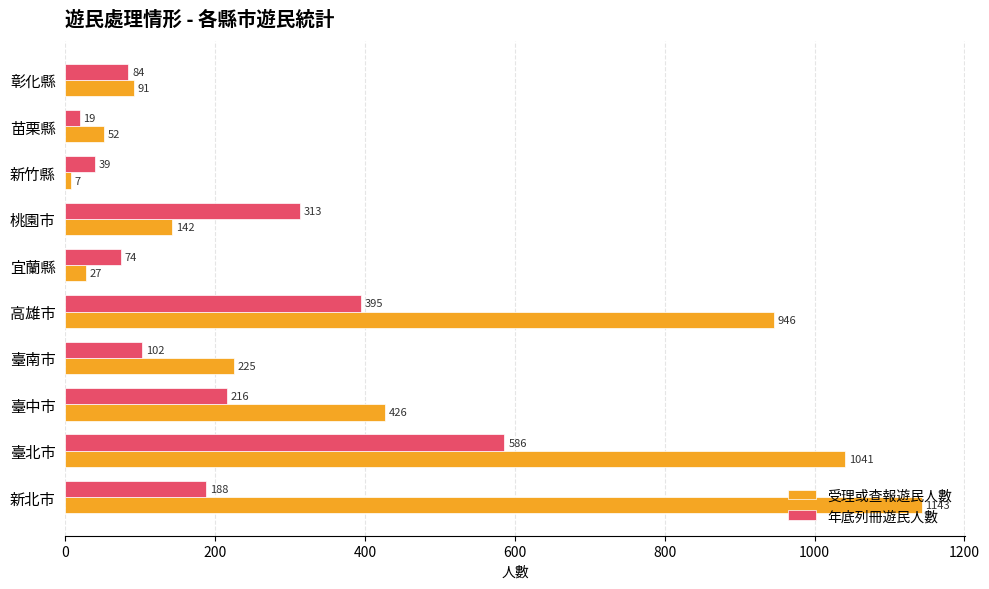

What is the approximate value of 受理或查報遊民人數 at 臺中市, to the nearest 50?

450